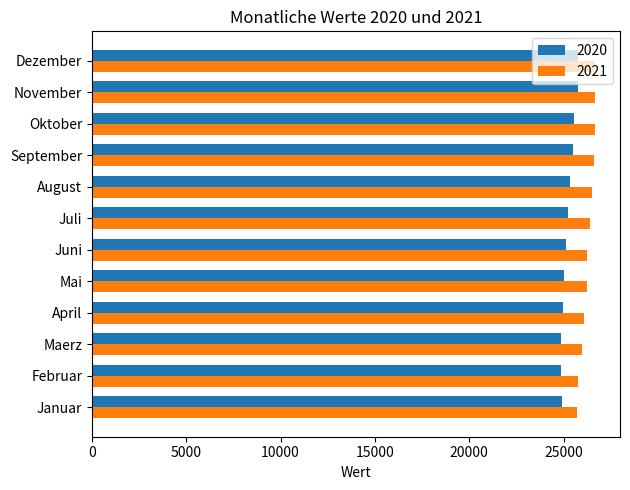

What is the greatest value displayed?

26660